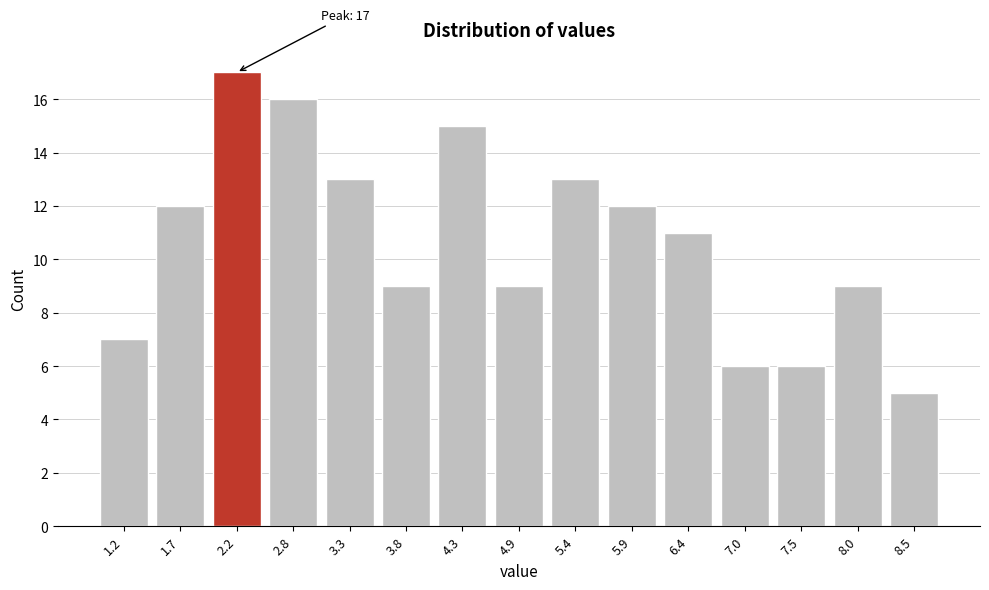

Reading left to right, list all the values displayed in this chart.

7	12	17	16	13	9	15	9	13	12	11	6	6	9	5